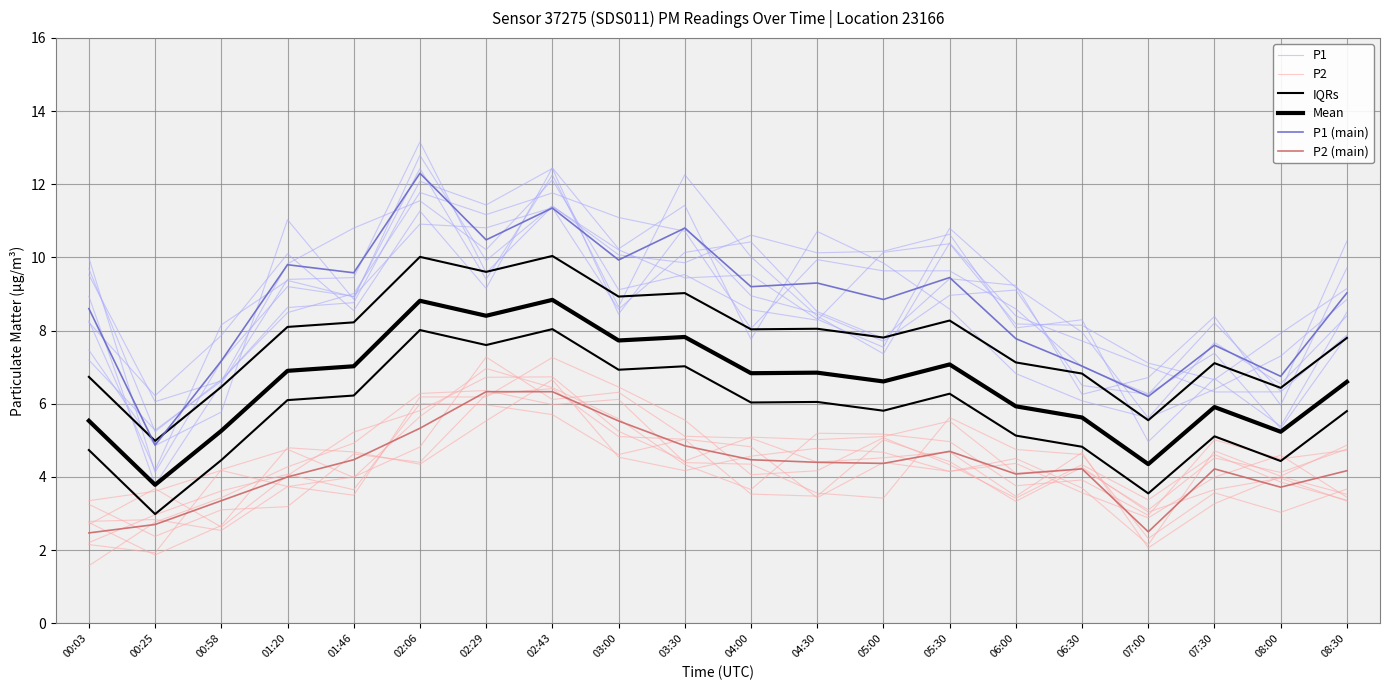

What is the difference between the second highest and minimum values in the P2 series?

3.8